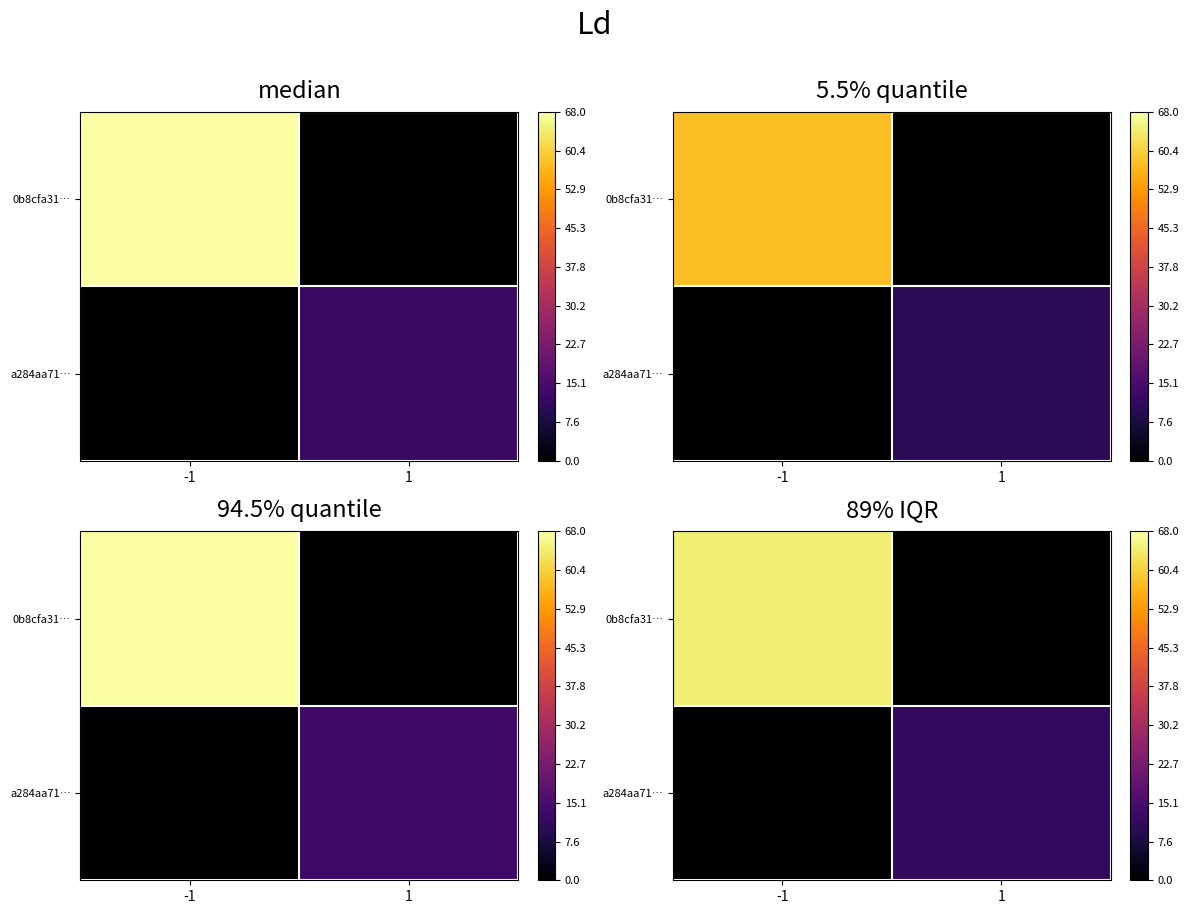

True or false: a284aa71… has a value of -7.6 at -1.

False